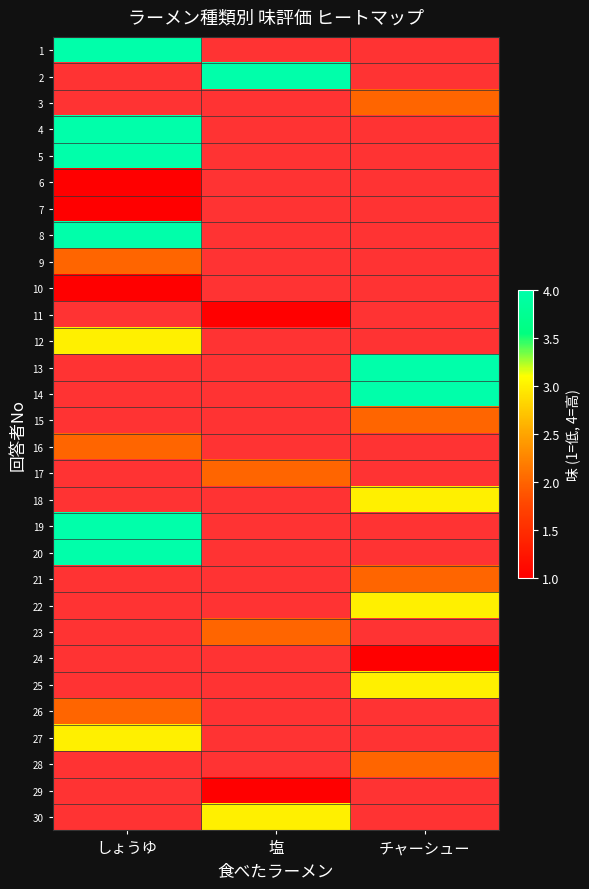

True or false: 21 has a value of 1.3 at チャーシュー.

False